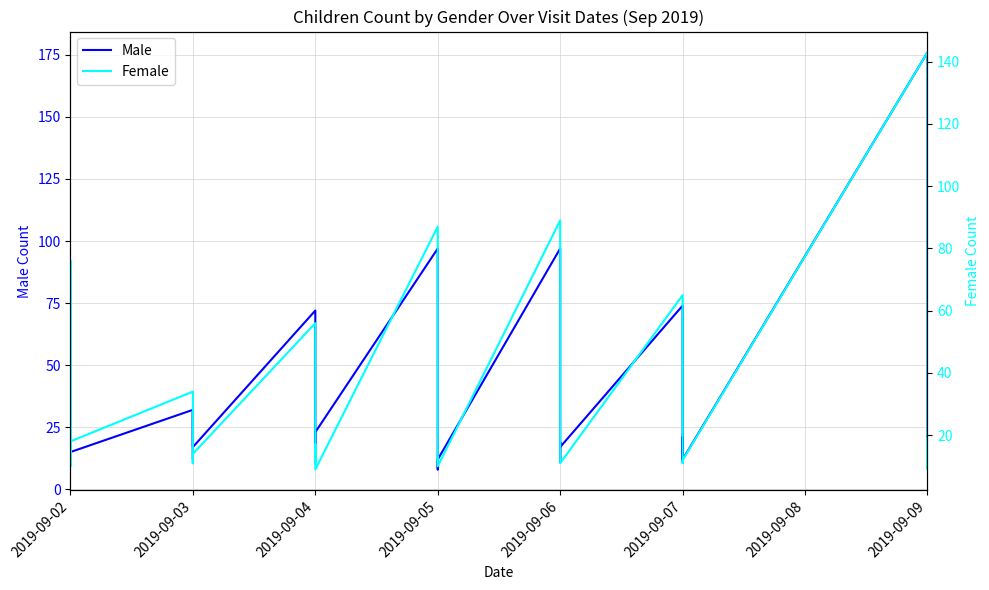

True or false: Male has more than 1 interior local peaks.

True